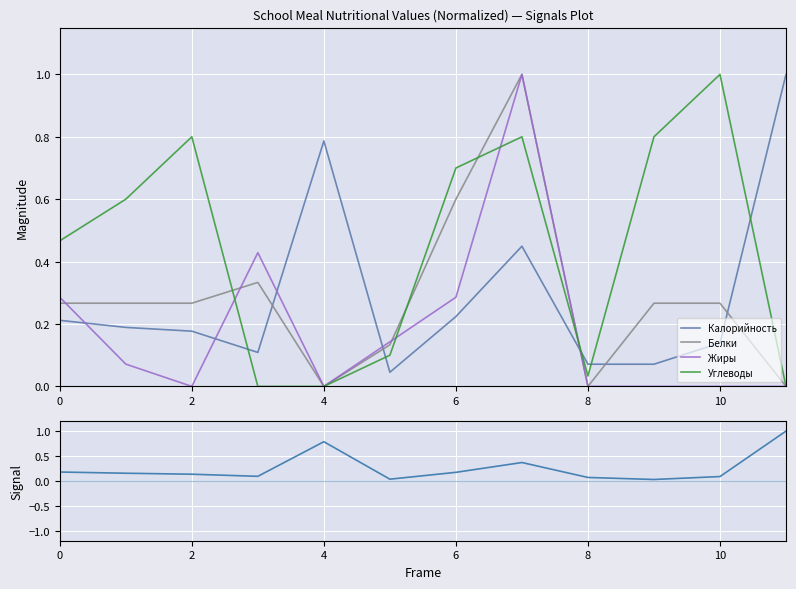

After their last crossing, which series has the higher values: Калорийность or Белки?

Калорийность